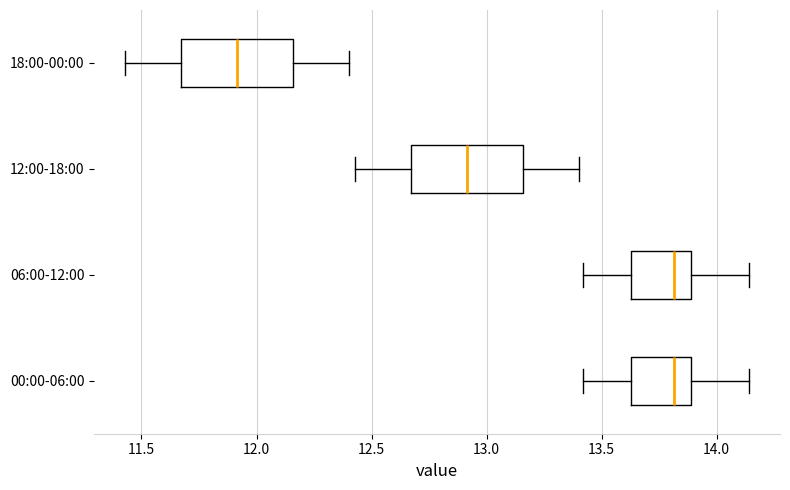

Reading bottom to top, read every box against the x-axis: the position of its median line, the range the box covers, and the ends of its whiskers. The values are not printed on the chart, so give them approximately, as read against the axis.

00:00-06:00: median 13.80, box 13.65 to 13.90, whiskers 13.40 to 14.15
06:00-12:00: median 13.80, box 13.65 to 13.90, whiskers 13.40 to 14.15
12:00-18:00: median 12.90, box 12.65 to 13.15, whiskers 12.45 to 13.40
18:00-00:00: median 11.90, box 11.65 to 12.15, whiskers 11.45 to 12.40